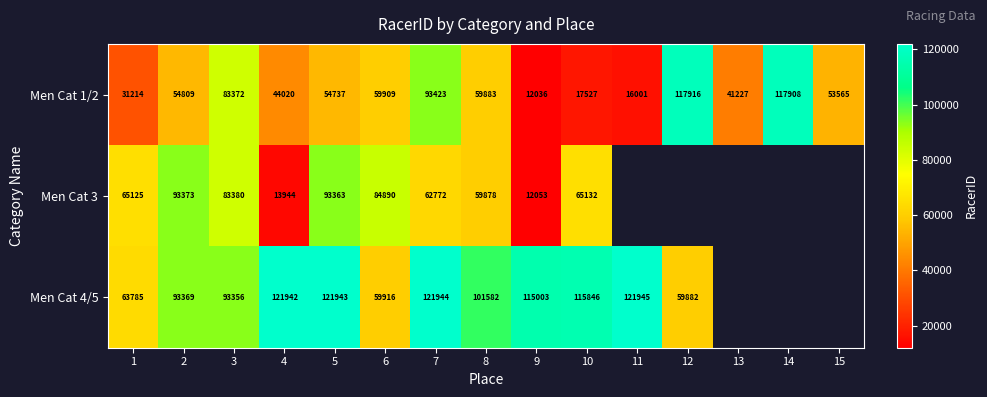

How many values in the Men Cat 1/2 series are below 54737?

7